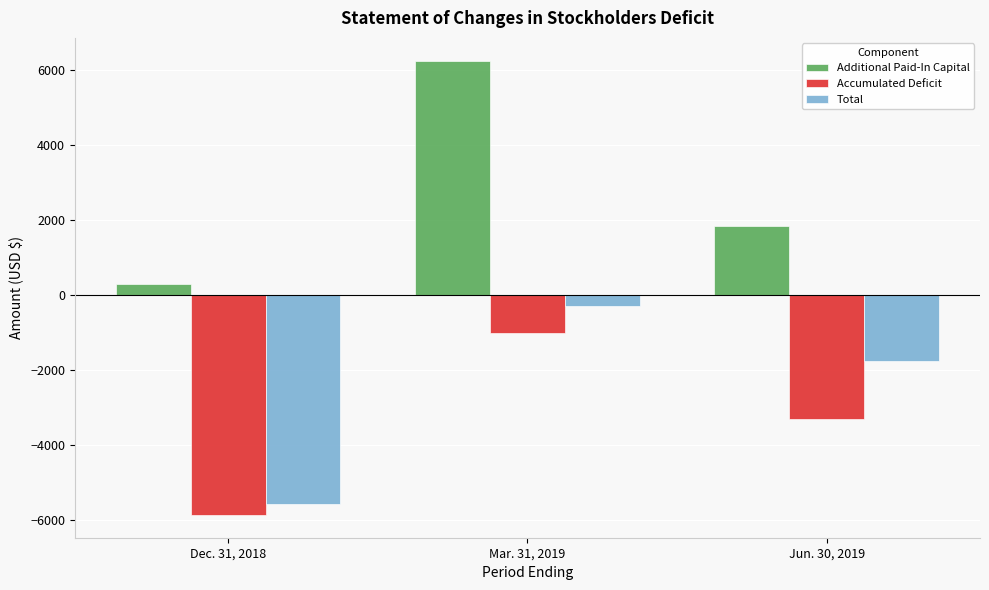

How many Additional Paid-In Capital values are between 305 and 6247?

3